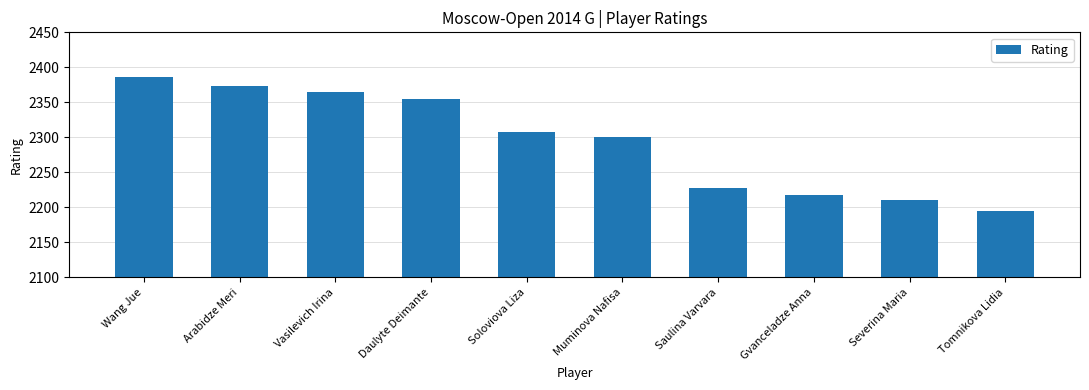

Between Wang Jue and Vasilevich Irina, which is larger?

Wang Jue